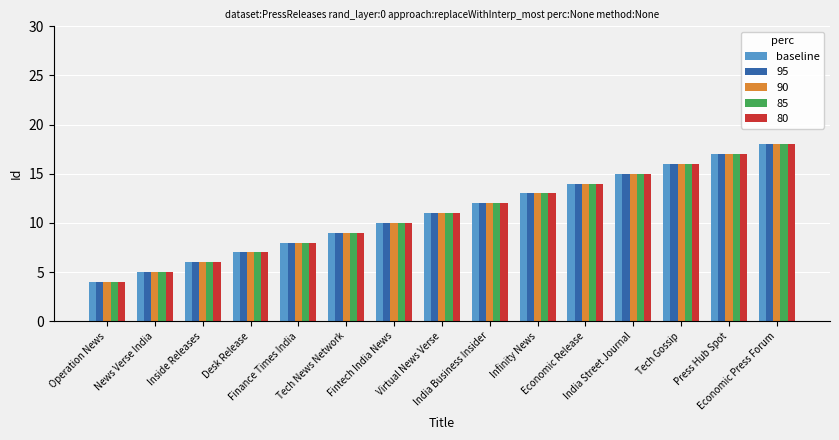

What is the difference between the maximum and second lowest values in the 95 series?

13